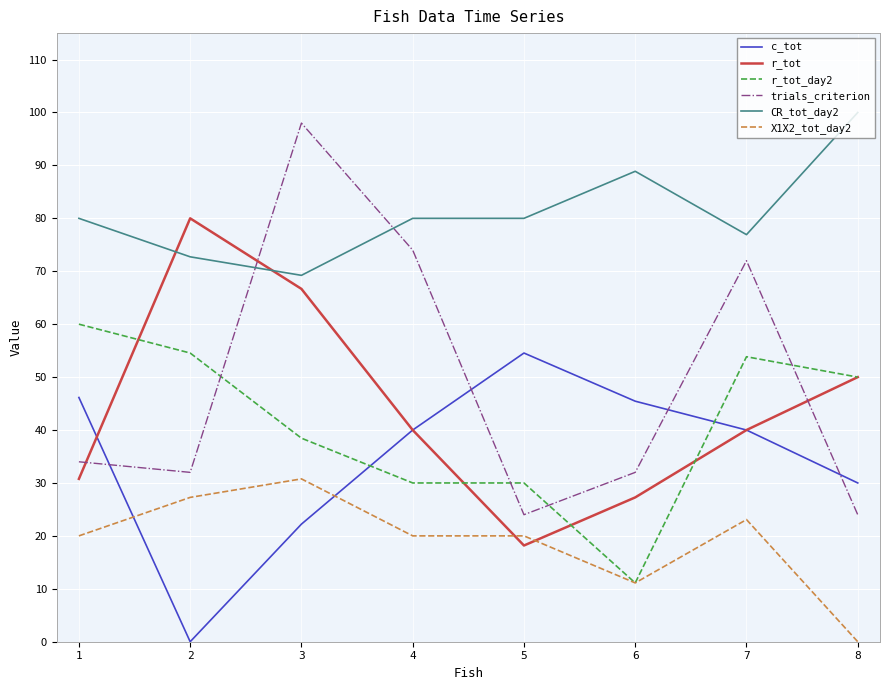

Which series changed the most between 2 and 5?

r_tot